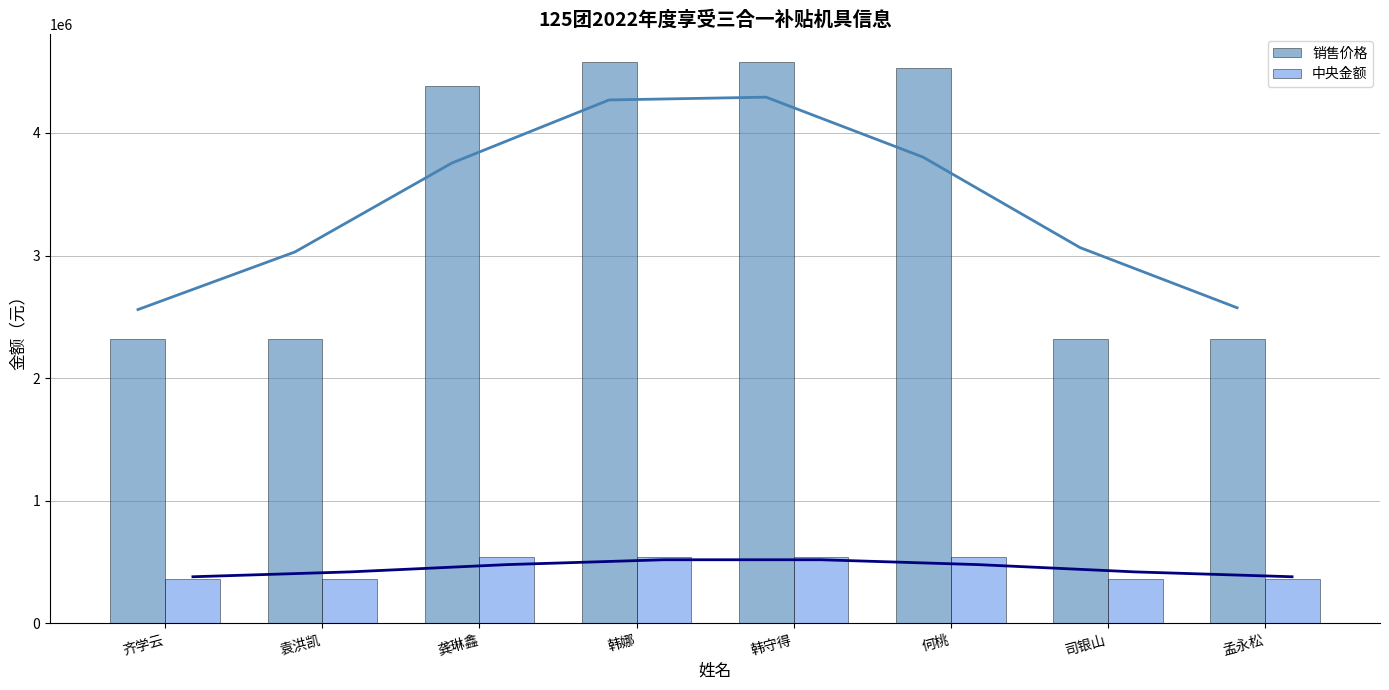

What are all the series names shown in the legend?

销售价格, 中央金额